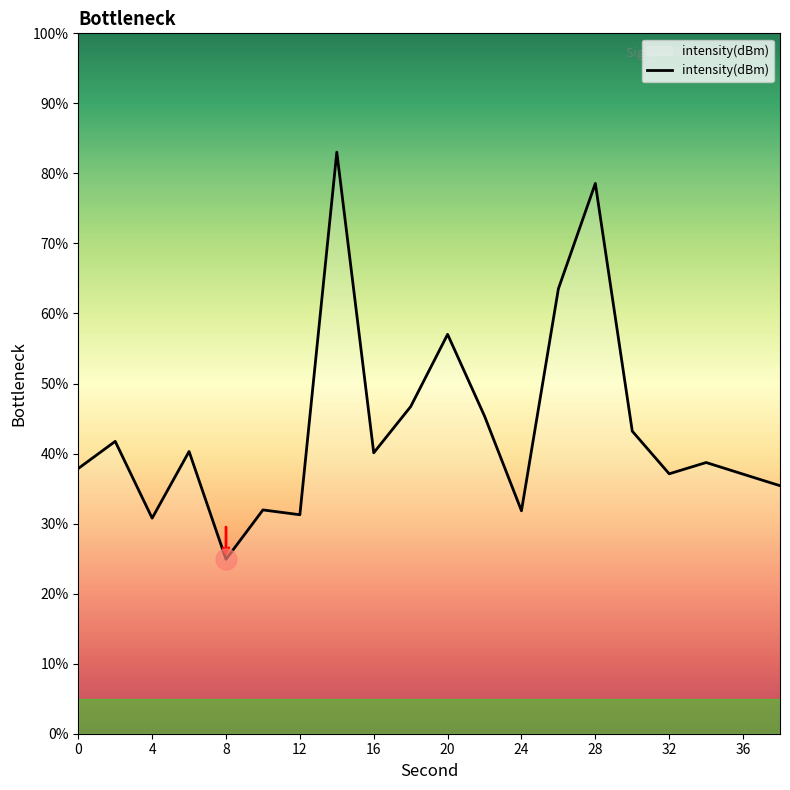

What is the difference between the maximum and minimum values?

58.1